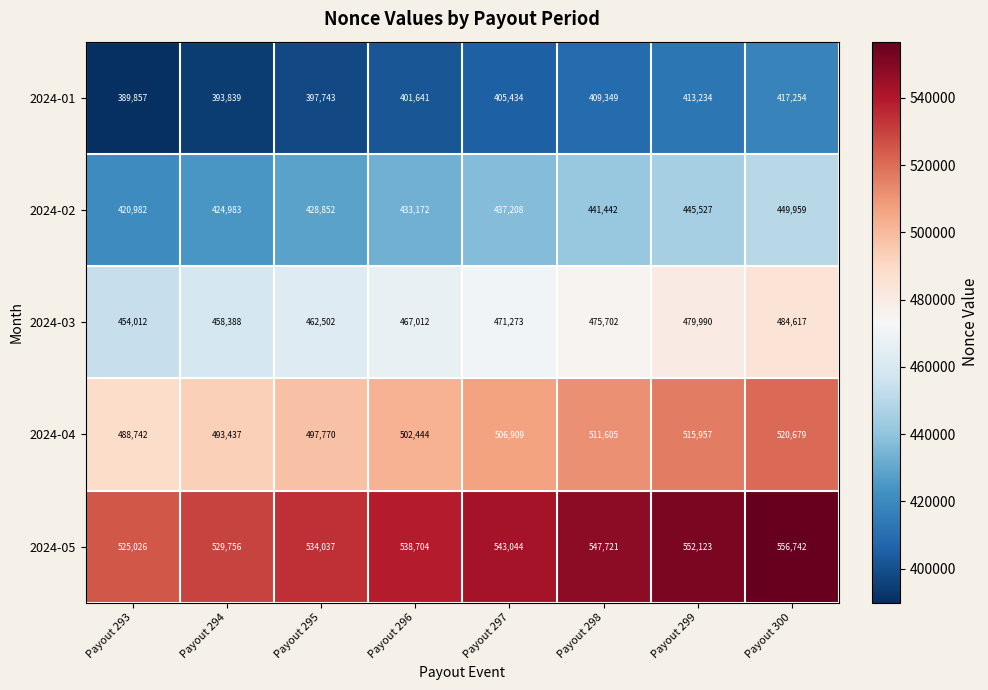

Is it true that 2024-03 equals 458388 at Payout 294?

True